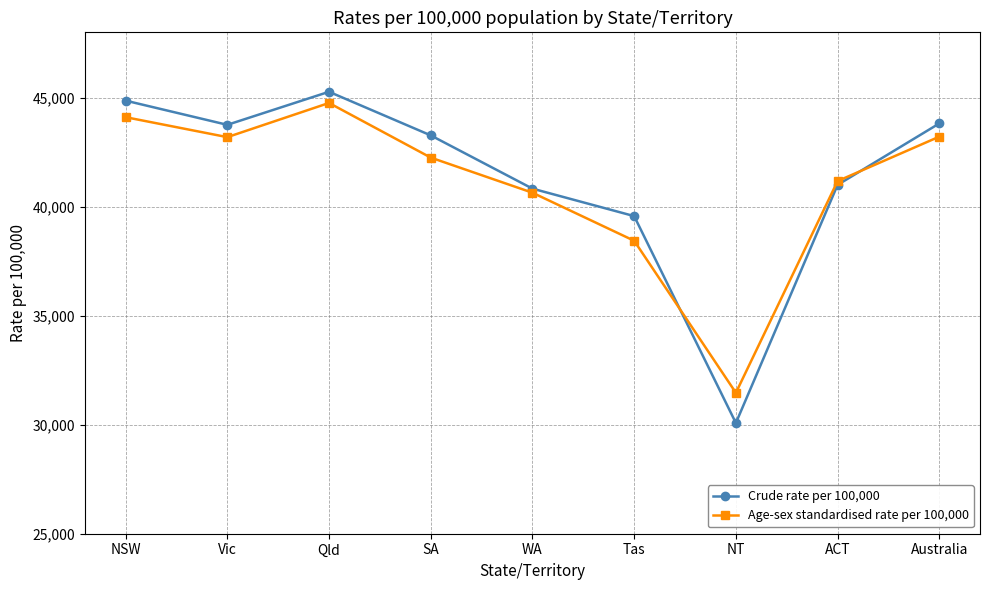

Which series changed the most between SA and WA?

Crude rate per 100,000